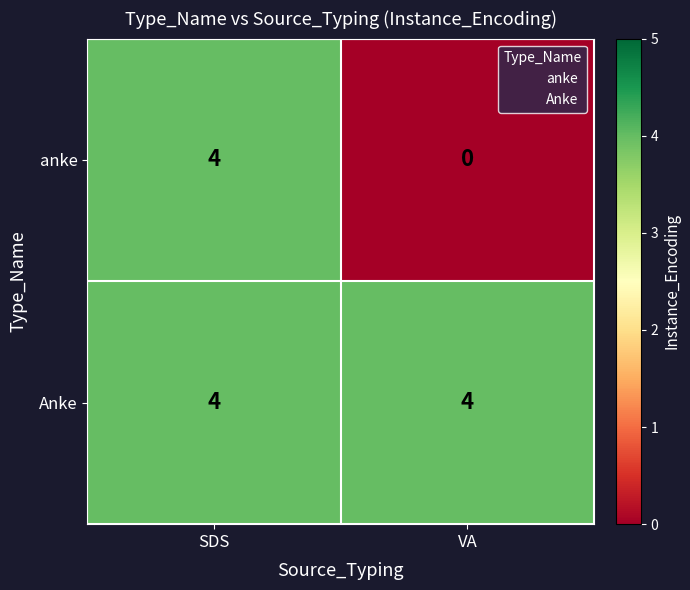

What is the total value across all series at VA?

4